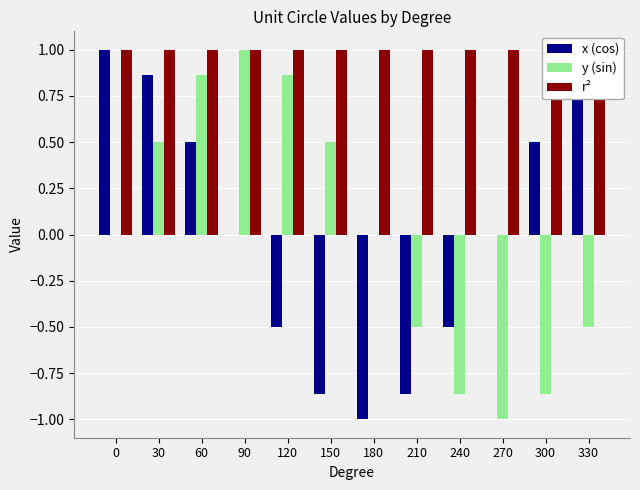

Is it true that y (sin) equals 0.0 at 180?

True